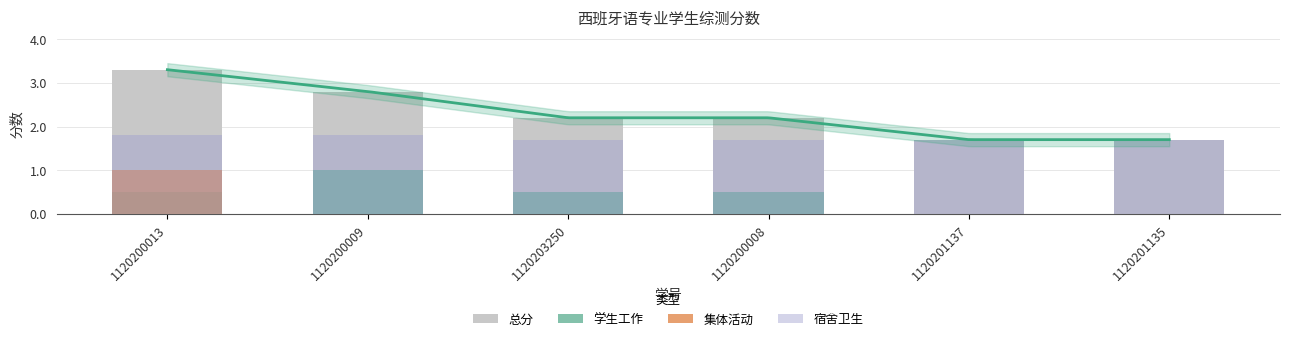

What is the total value across all series at 1120200009?

5.6